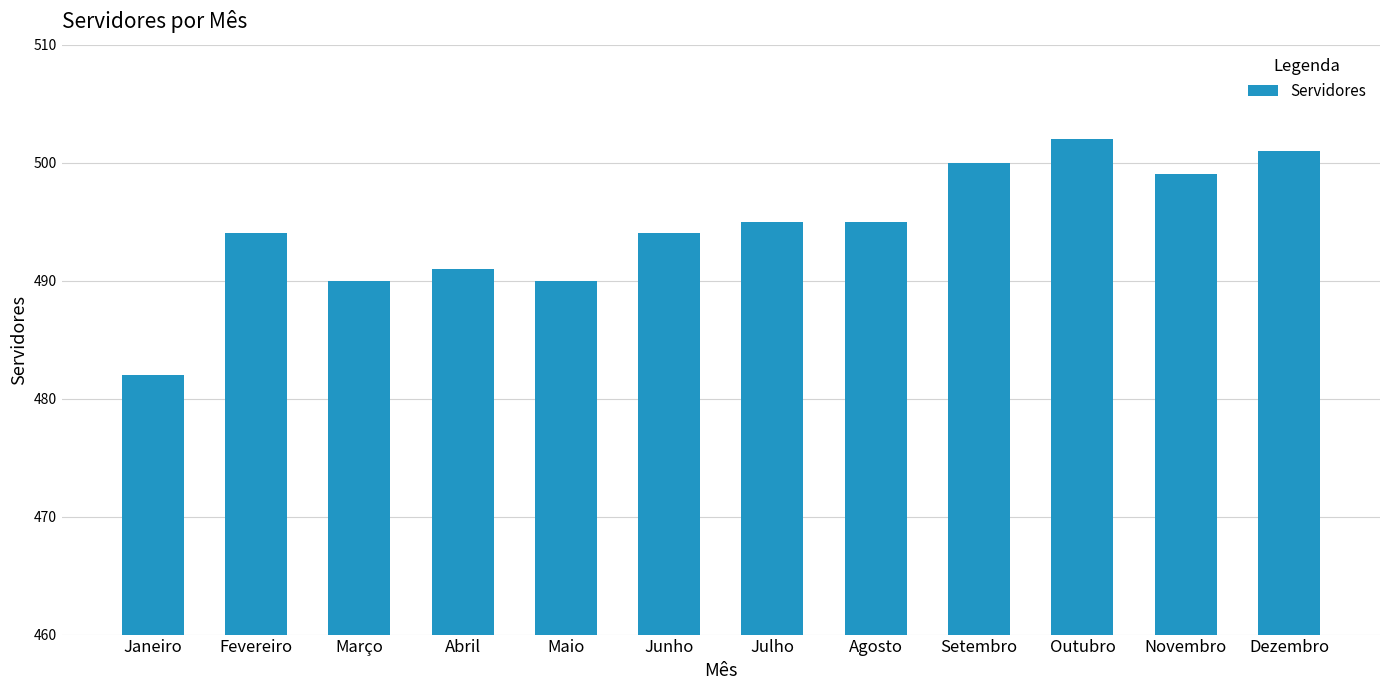

How many data points does each series have?

12